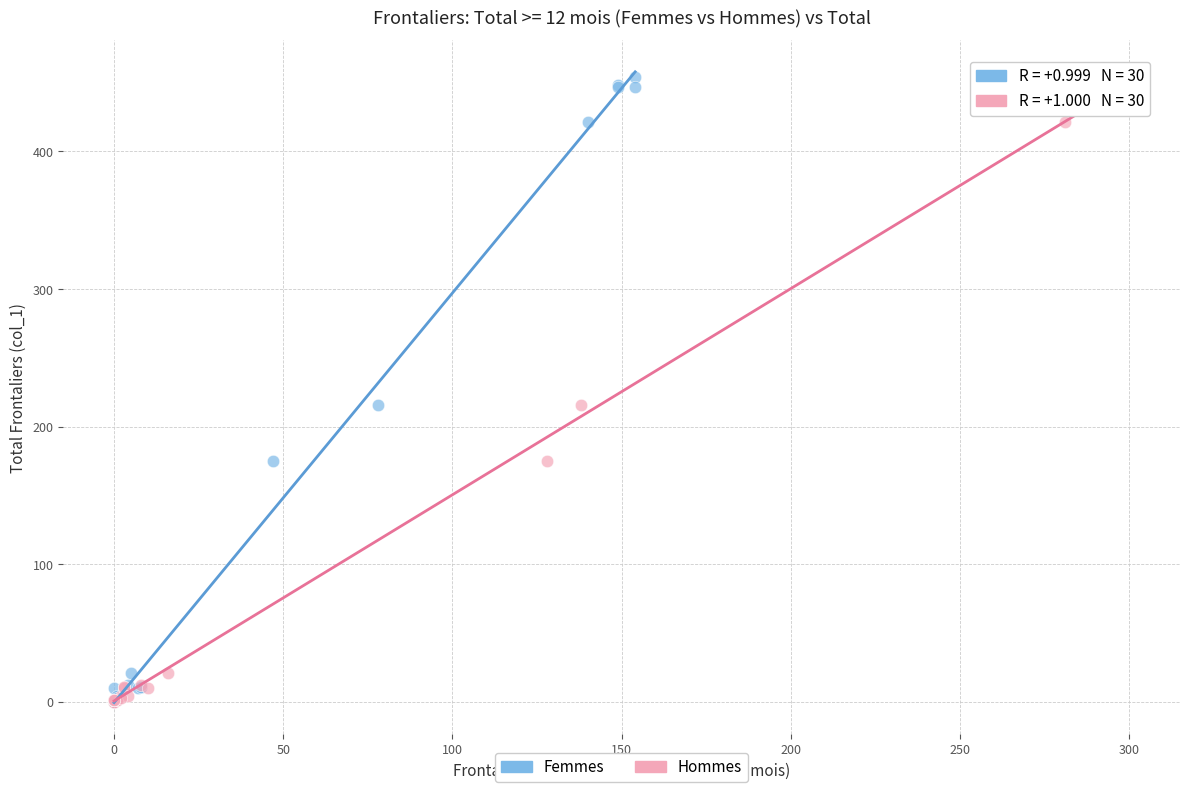

What are all the series names shown in the legend?

Femmes, Hommes